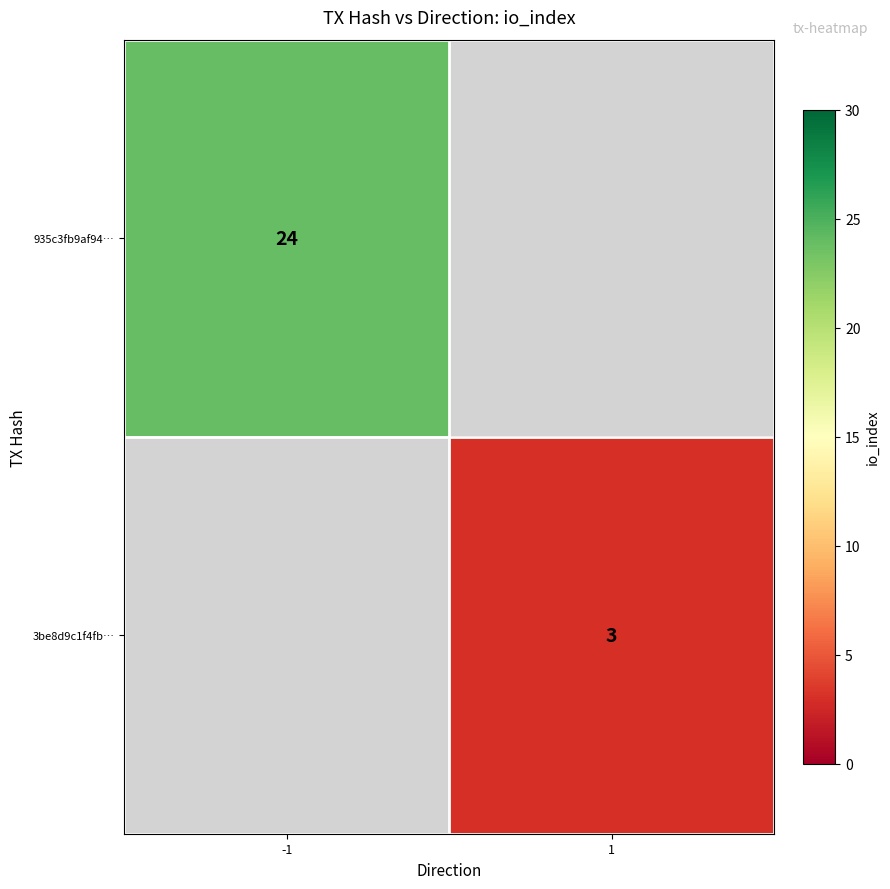

Between 1 and -1, which is larger?

-1